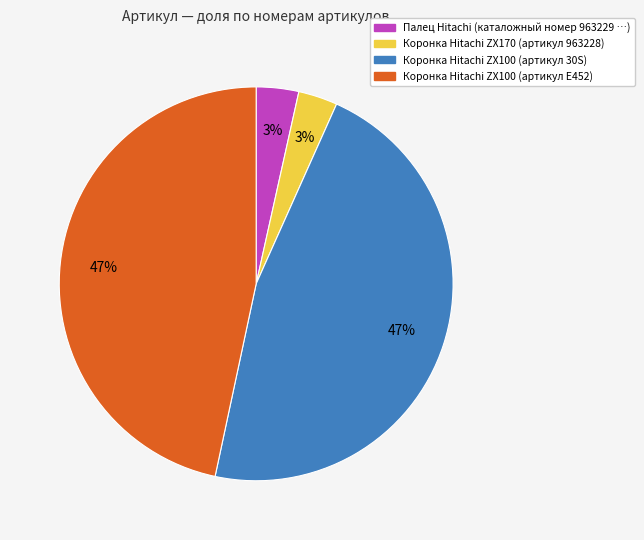

To the nearest percent, what is the average slice percentage?

25%